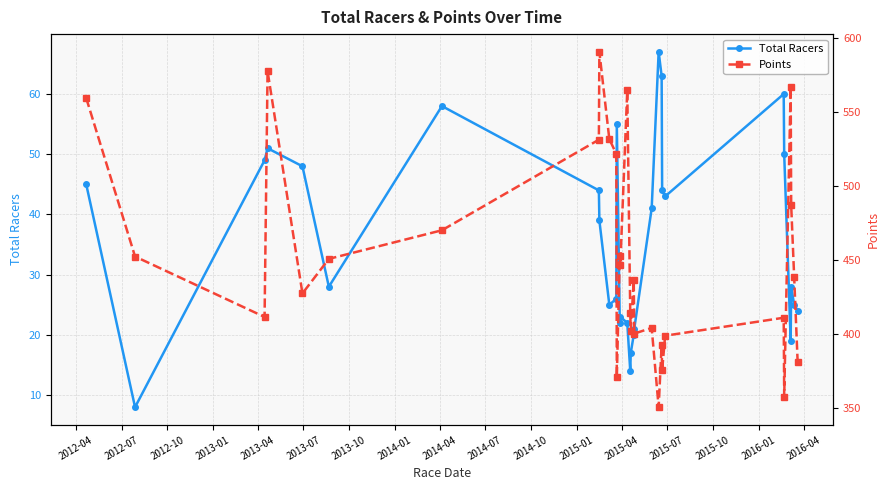

What is the lowest value of the Total Racers series?

8